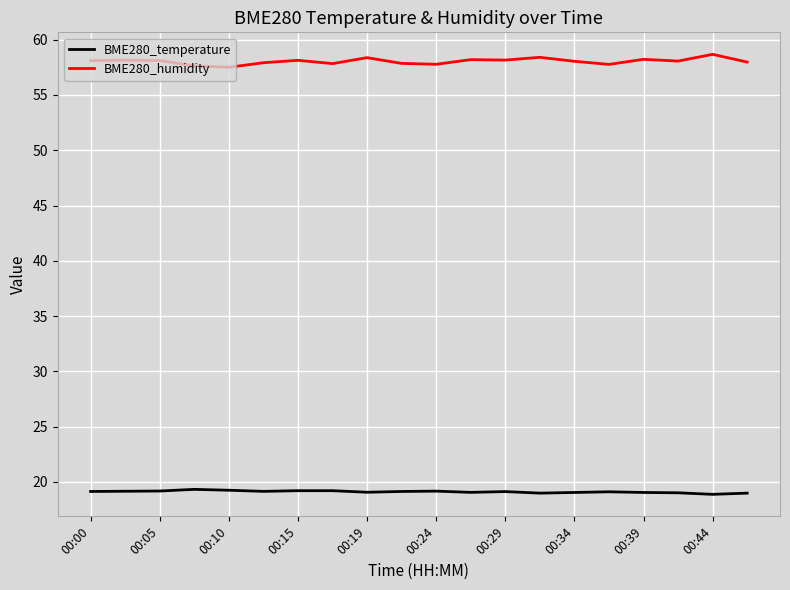

List the series in order of their overall mean, highest first.

BME280_humidity, BME280_temperature